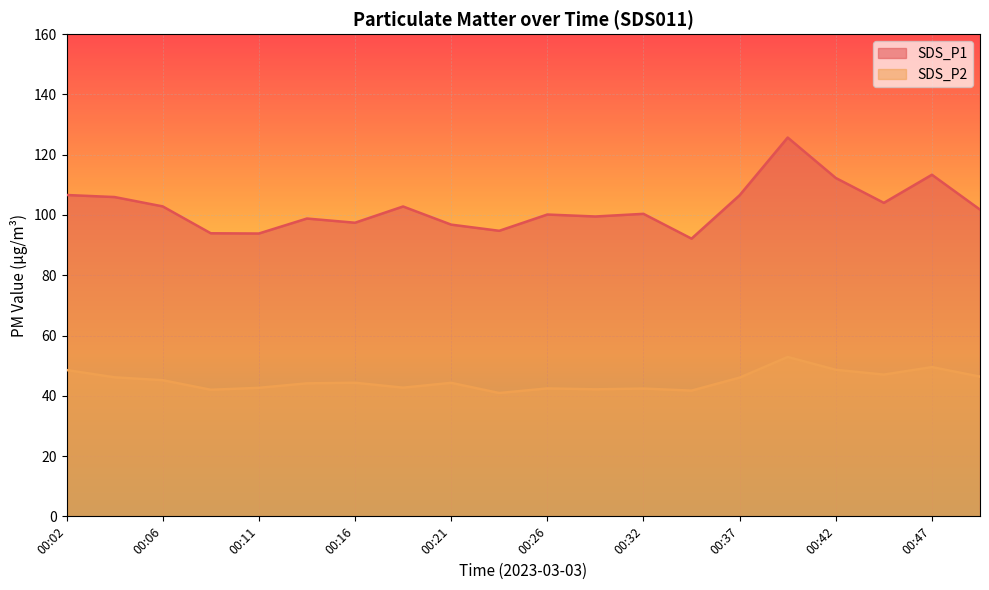

In SDS_P1, how many points are higher than both neighbors (excluding endpoints)?

6